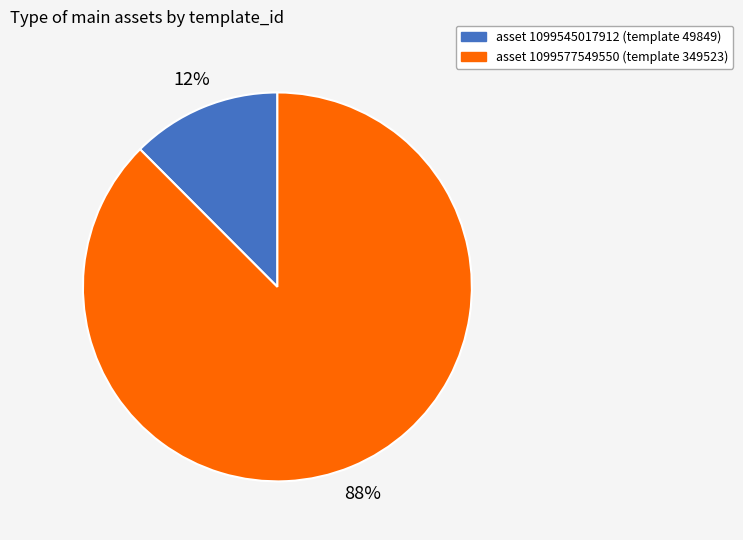

To the nearest percent, what portion does asset 1099545017912 (template 49849) represent?

12%